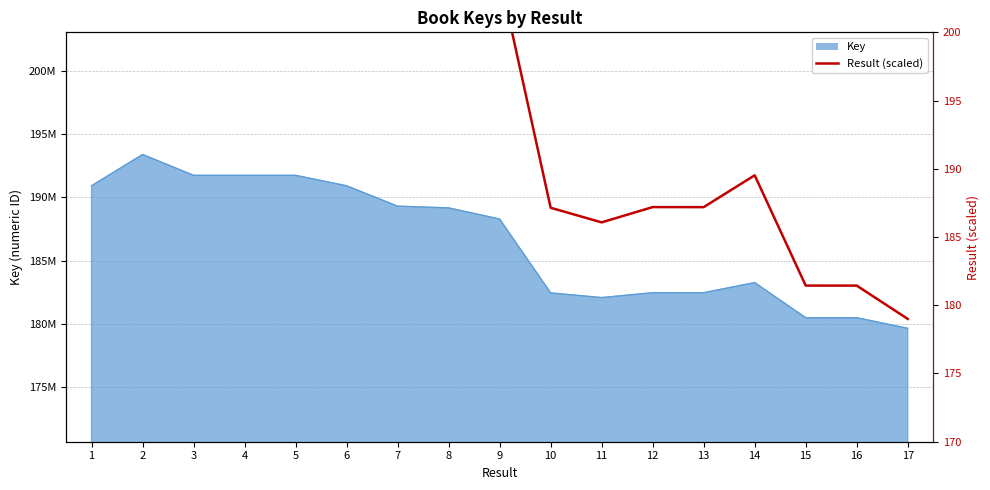

Which category has the highest value across all series?

2